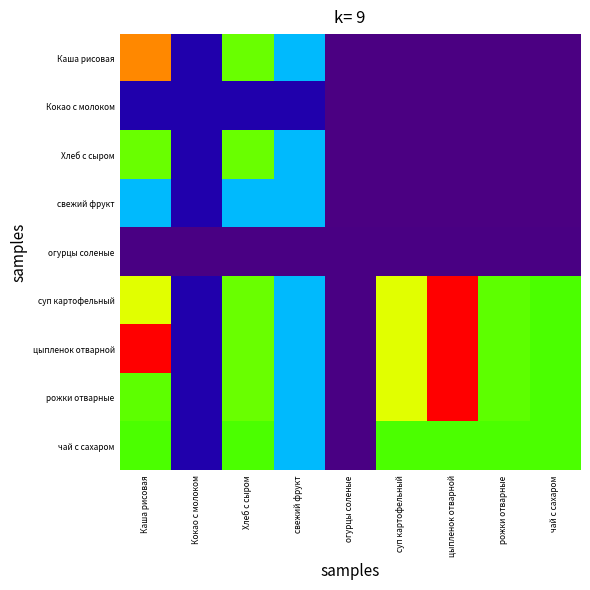

What is the total value across all series at цыпленок отварной?

917.9